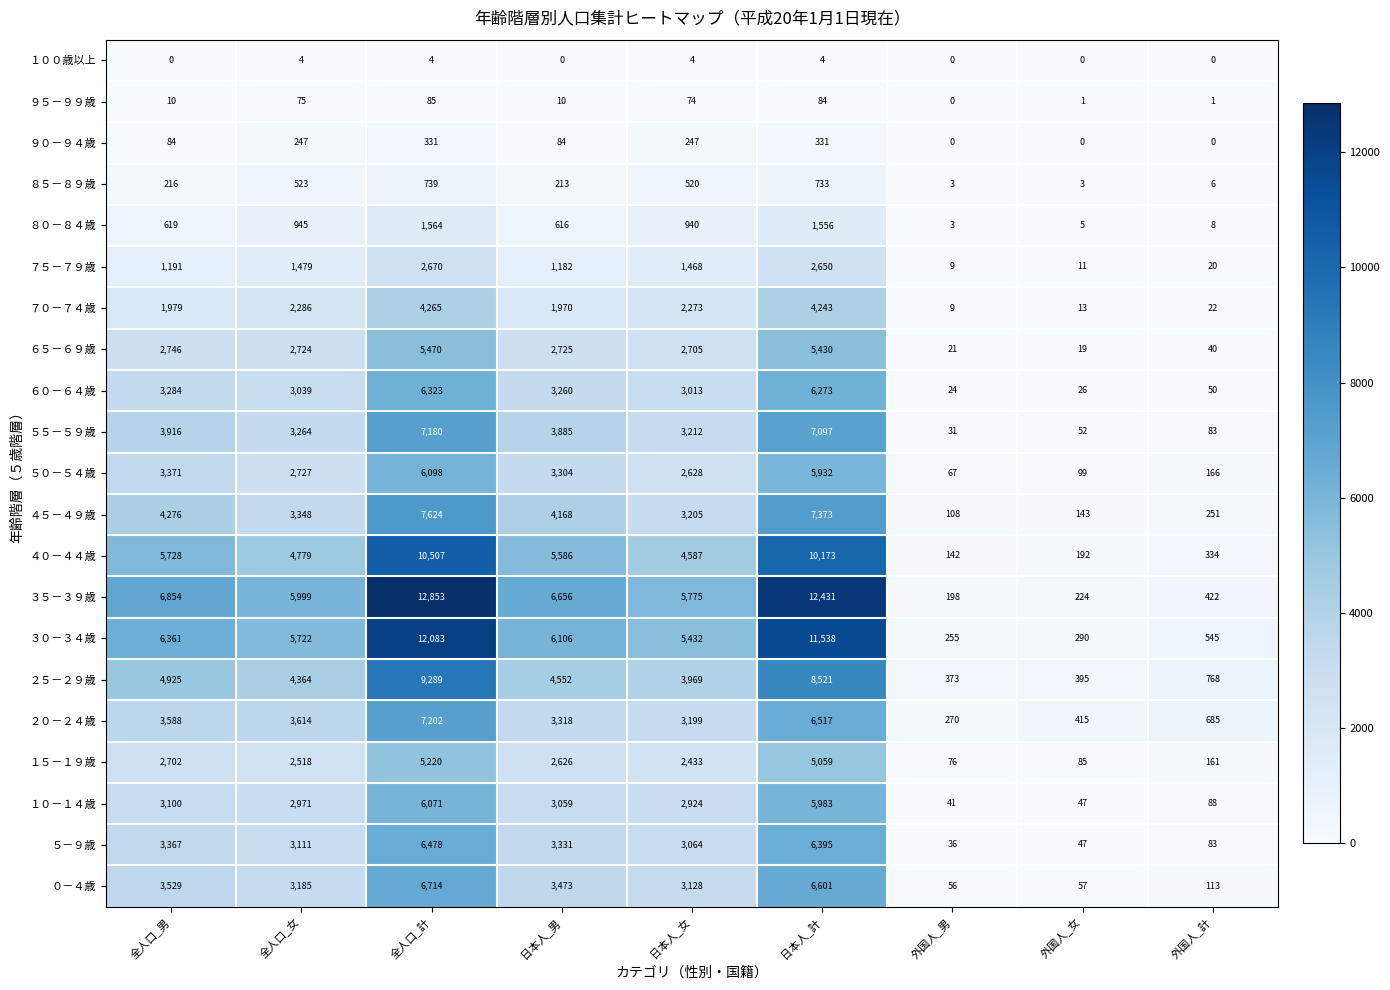

What is the difference between the highest and lowest values at 外国人_女?

415